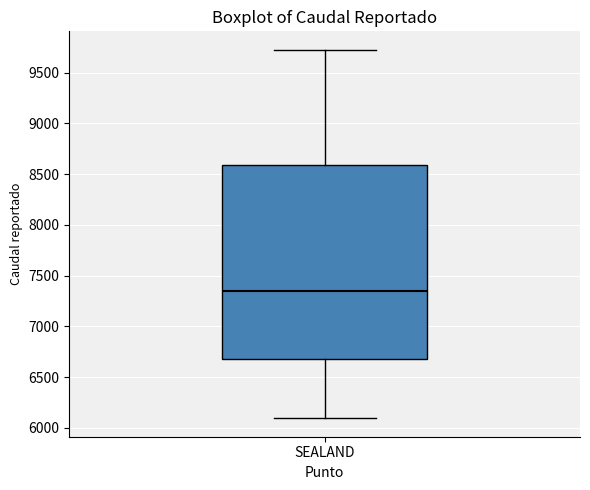

Read this box plot against the y-axis: the position of the median line, the range covered by the box, and the ends of both whiskers. The values are not printed on the chart, so give them approximately, as read against the axis.

median 7350, box 6700 to 8600, whiskers 6100 to 9750